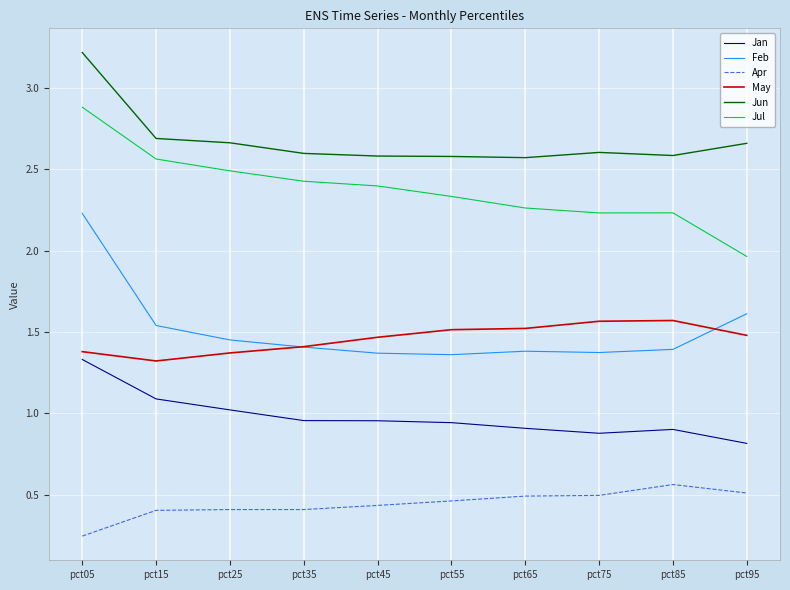

Which label corresponds to the smallest value in the chart?

pct05